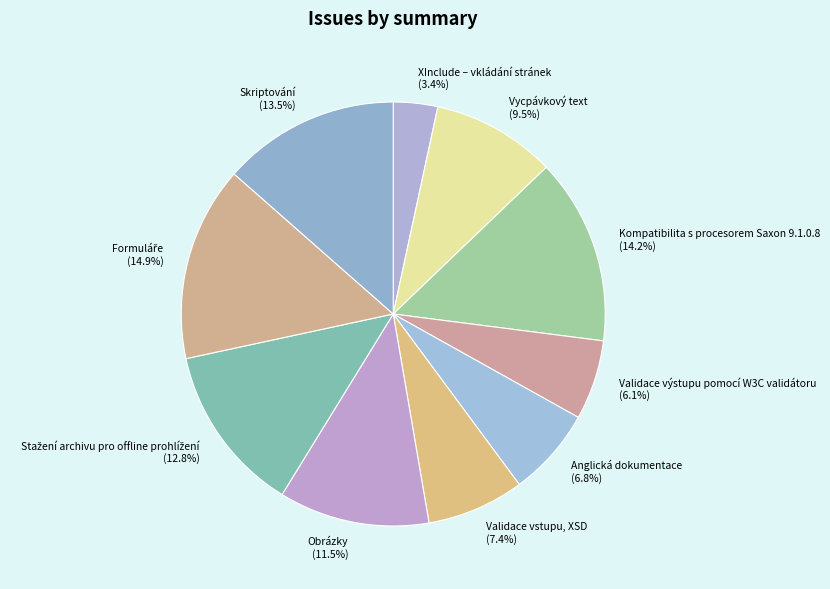

Between XInclude – vkládání stránek and Validace výstupu pomocí W3C validátoru, which is larger?

Validace výstupu pomocí W3C validátoru